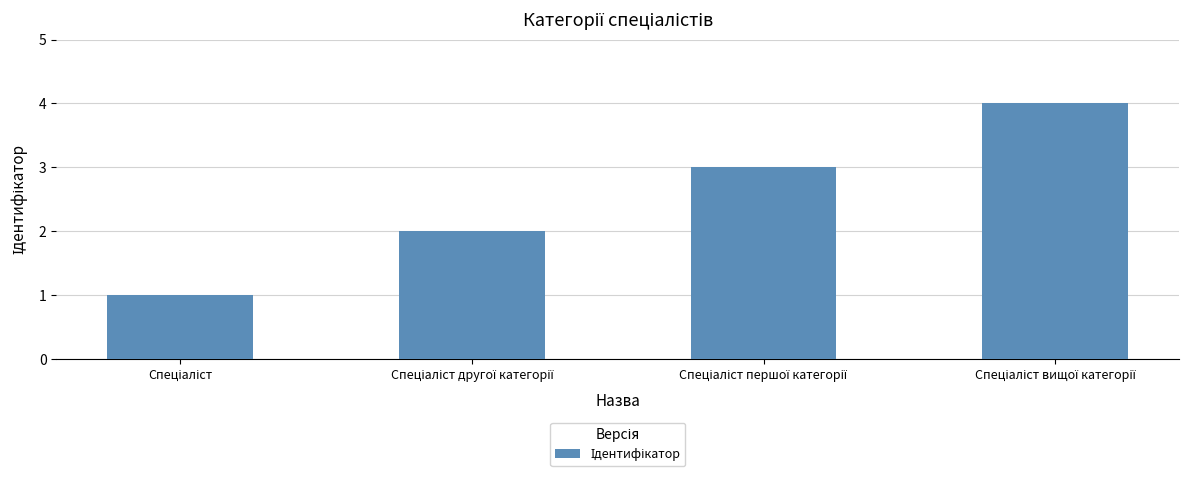

What is the sum of all values?

10